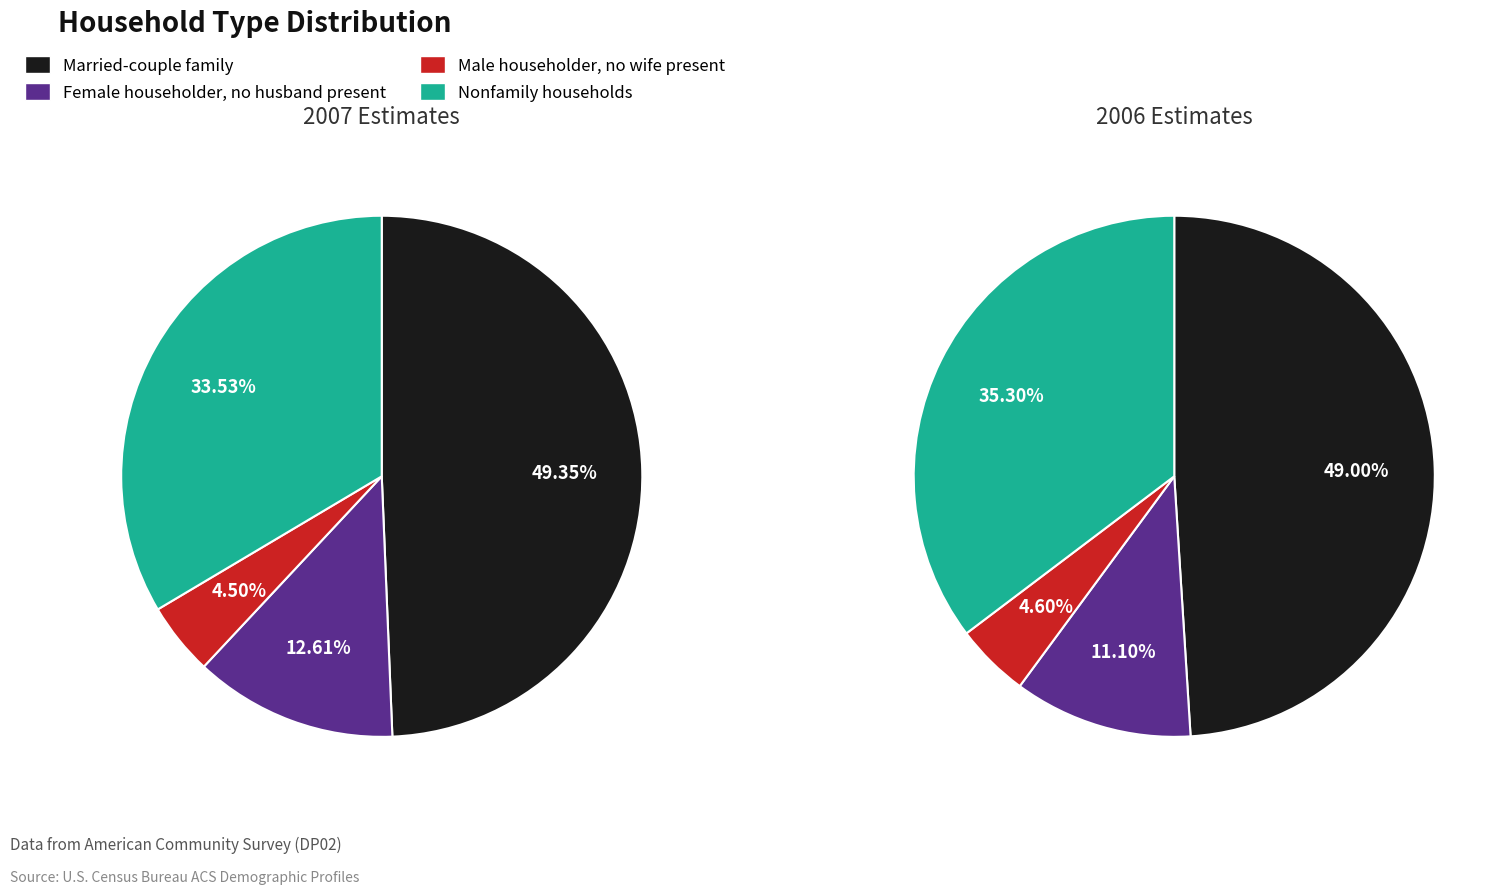

Which has a higher value, Female householder, no husband present or Nonfamily households?

Nonfamily households